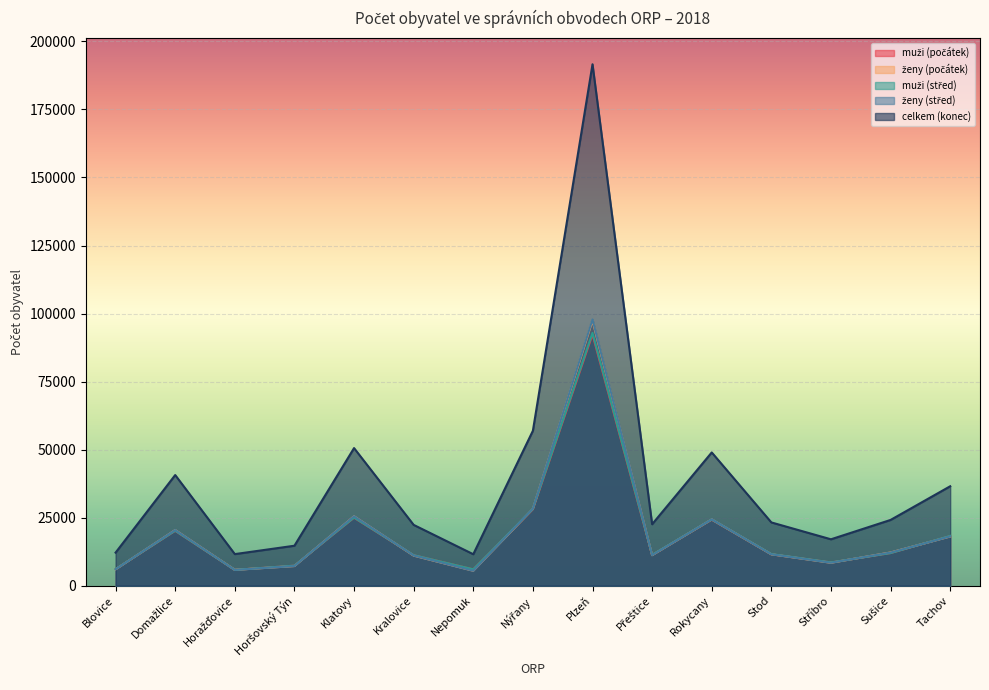

At which label does muži (střed) first exceed 11622?

Domažlice